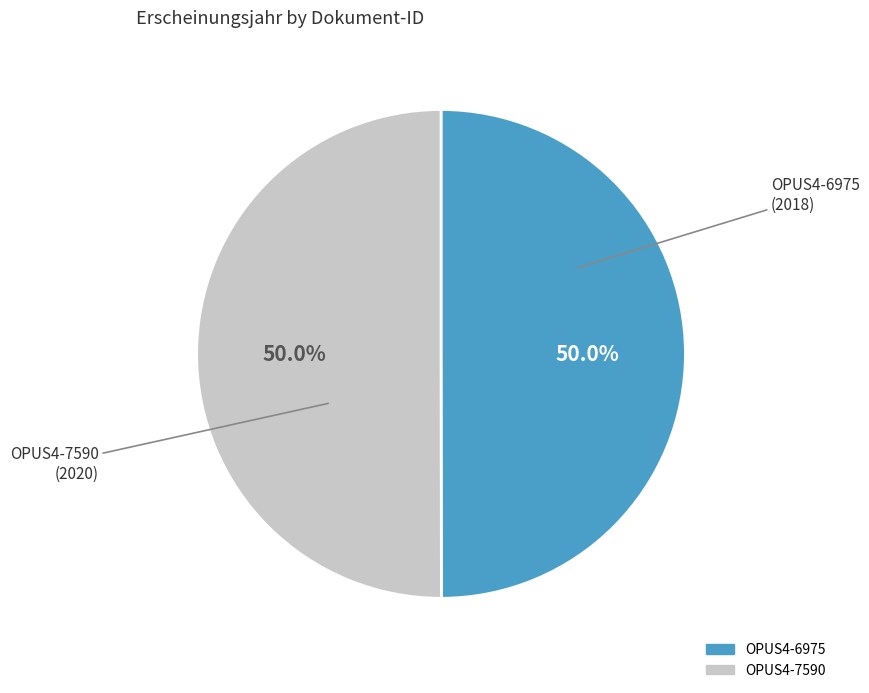

True or false: OPUS4-7590 accounts for 61% of the total.

False